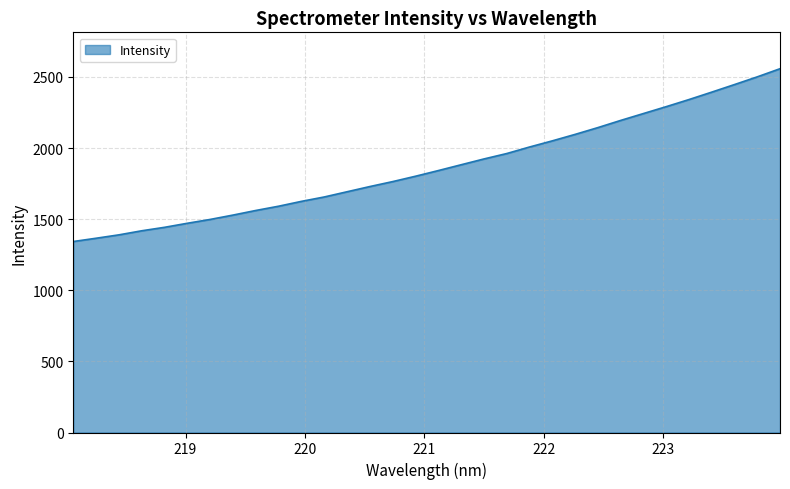

What is the maximum value shown in the chart?

2557.4